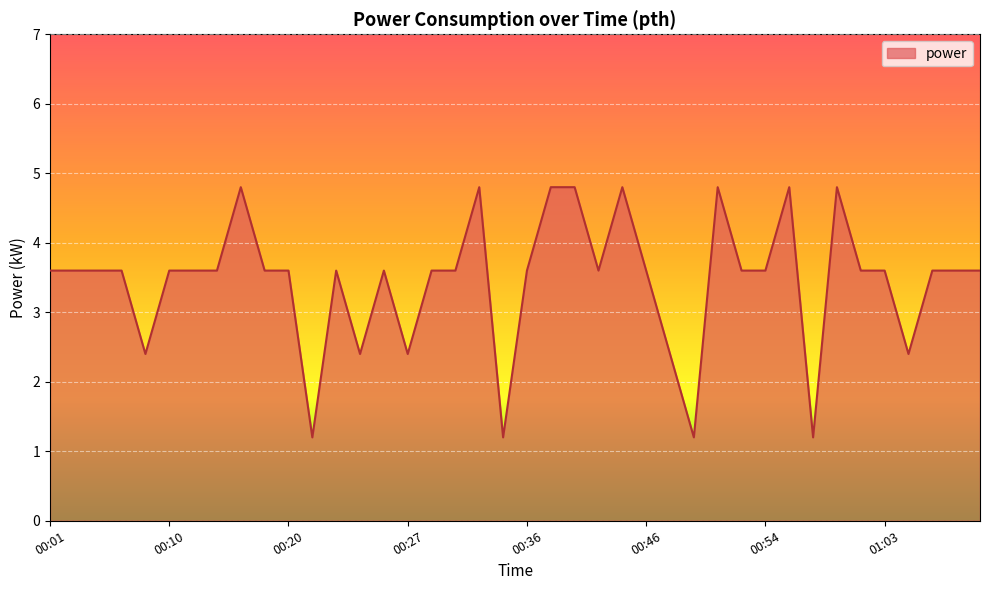

What is the greatest value displayed?

4.8